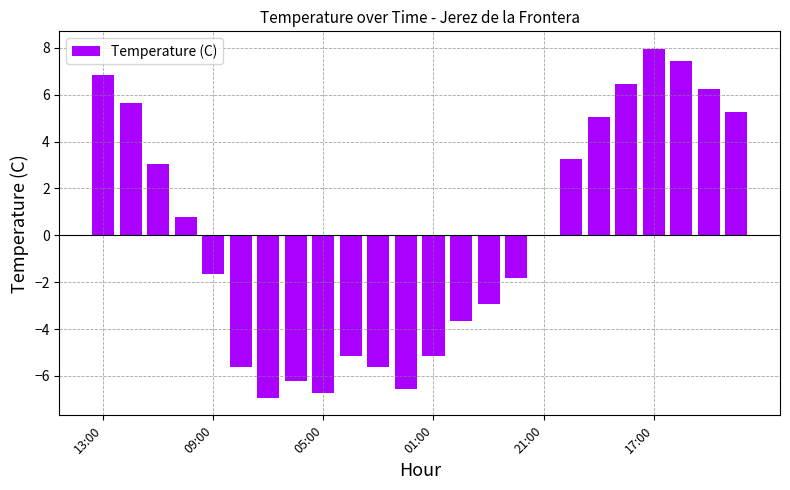

What is the greatest value displayed?

8.0